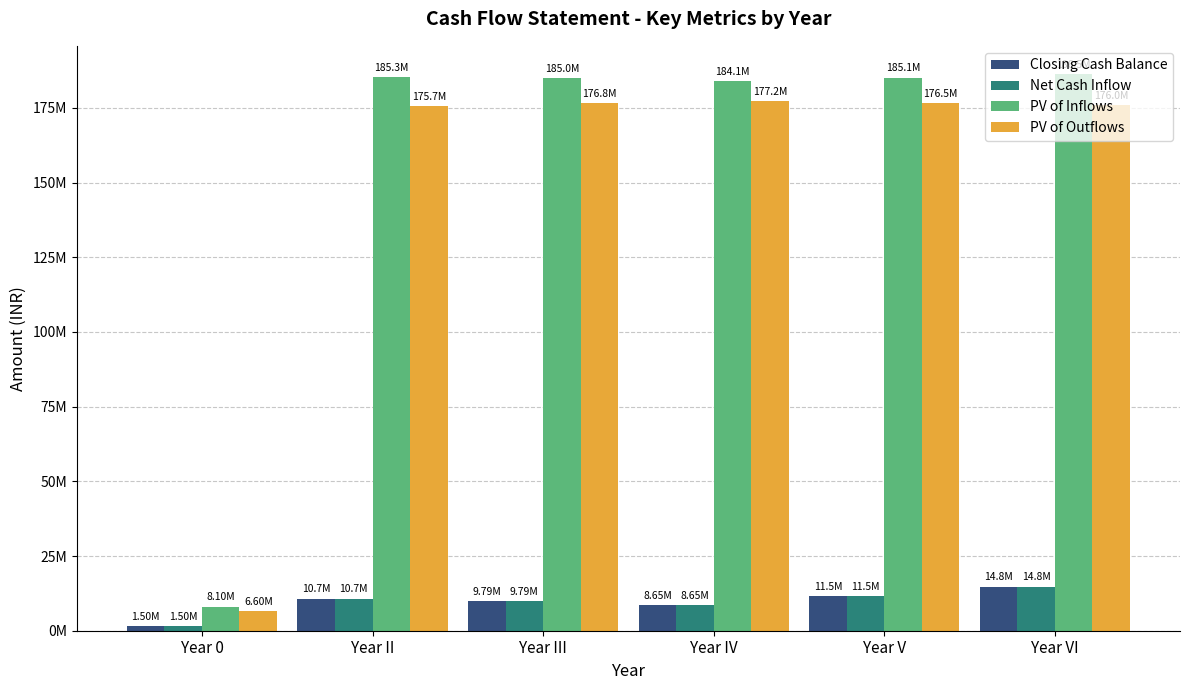

What are all the series names shown in the legend?

Closing Cash Balance, Net Cash Inflow, PV of Inflows, PV of Outflows